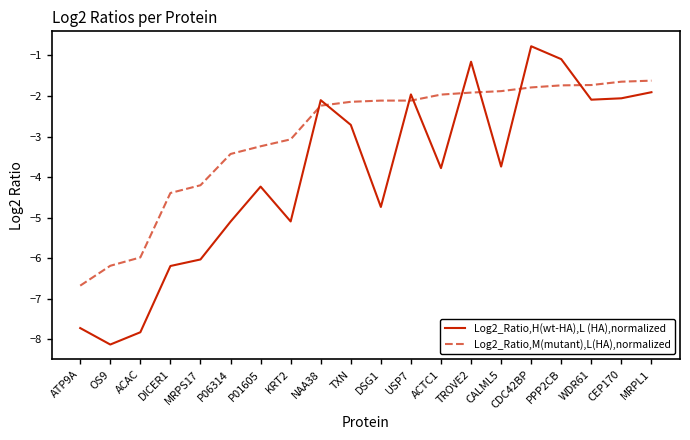

What value does the Log2_Ratio,M(mutant),L(HA),normalized series have at P06314?

-3.4